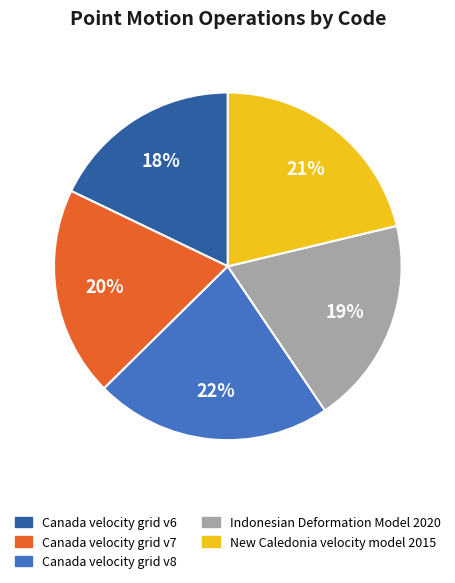

Is it true that New Caledonia velocity model 2015 is 30% of the pie?

False